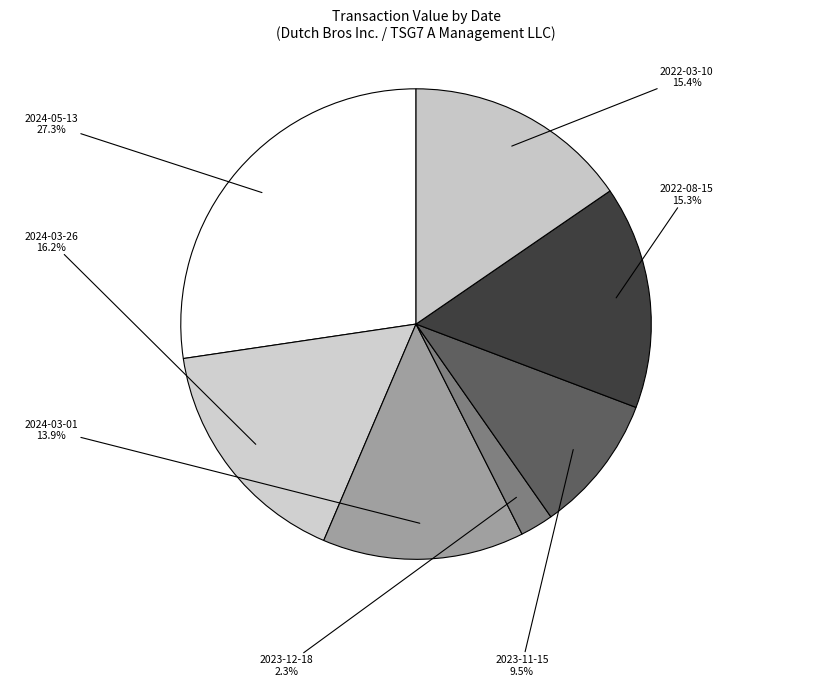

True or false: 2022-08-15 accounts for 15% of the total.

True